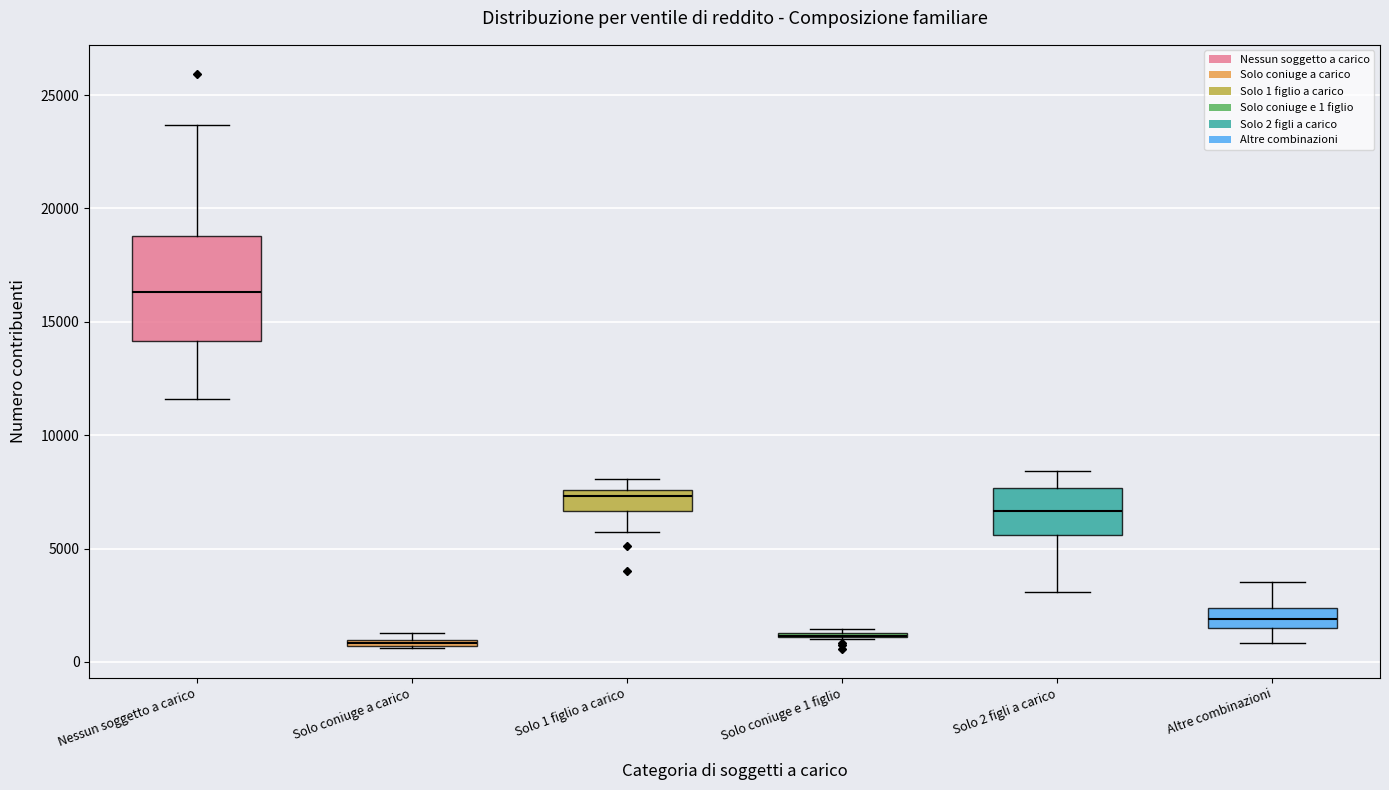

Comparing the boxes themselves (not the whiskers), which one is the tallest?

Nessun soggetto a carico